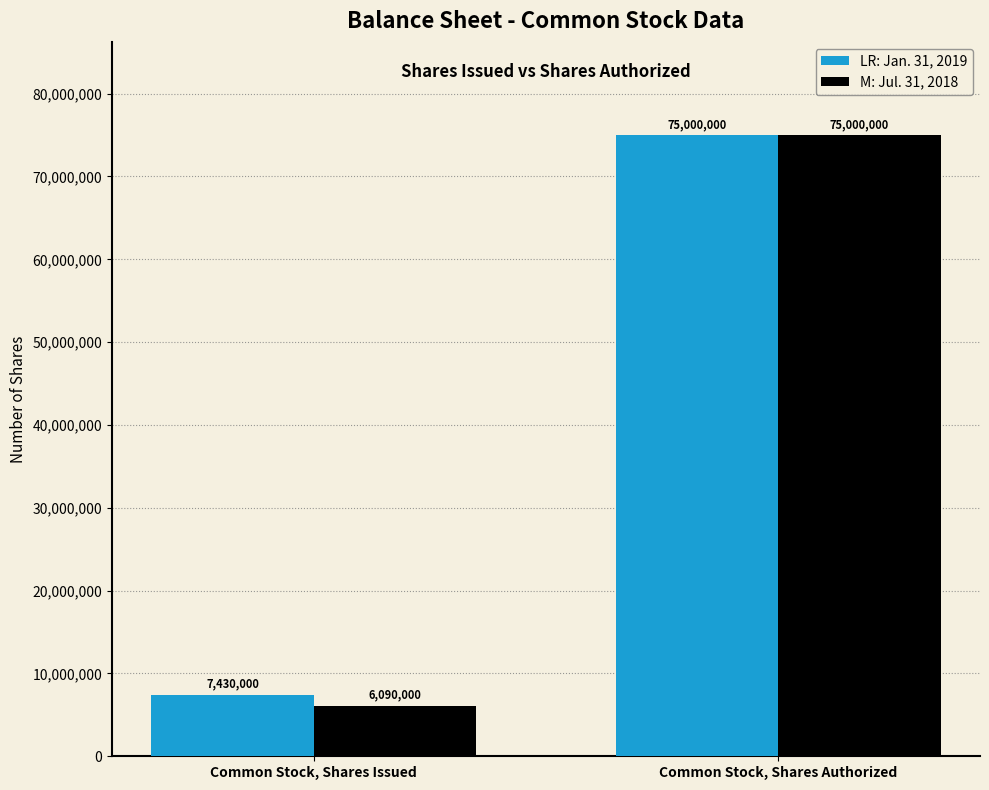

What is the total value across all series at Common Stock, Shares Issued?

13520000